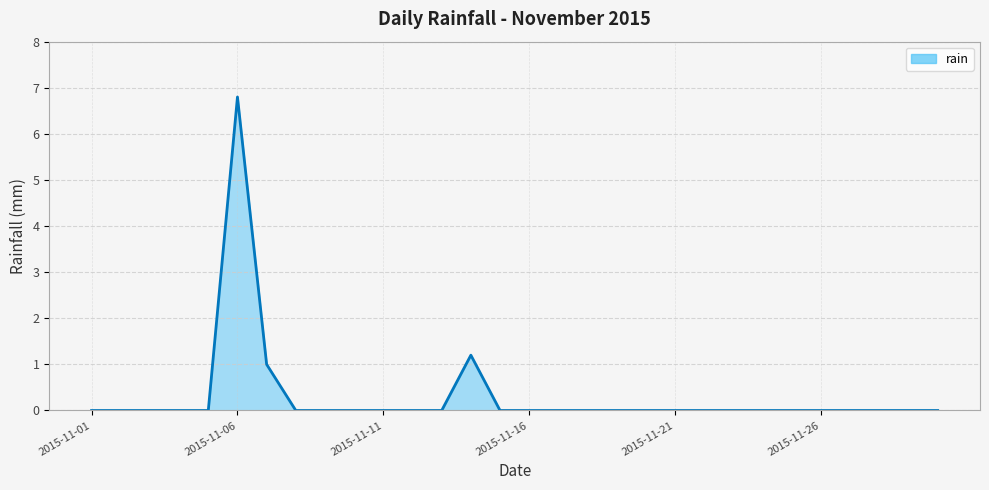

What is the greatest value displayed?

6.8